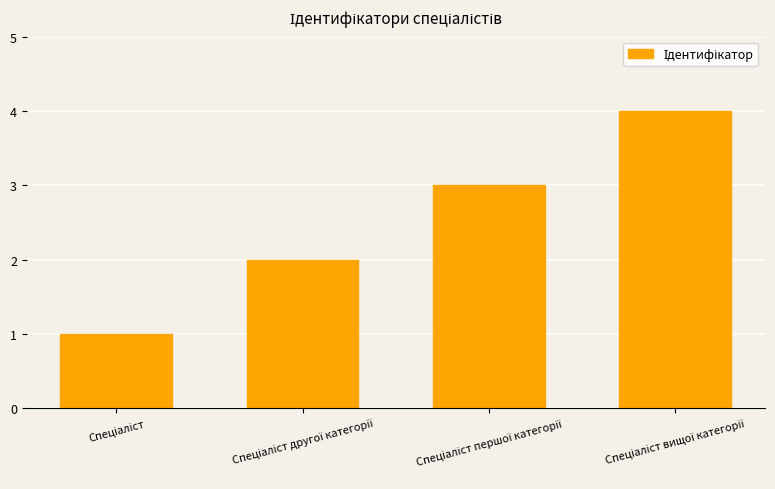

What is the difference between the maximum and minimum values?

3